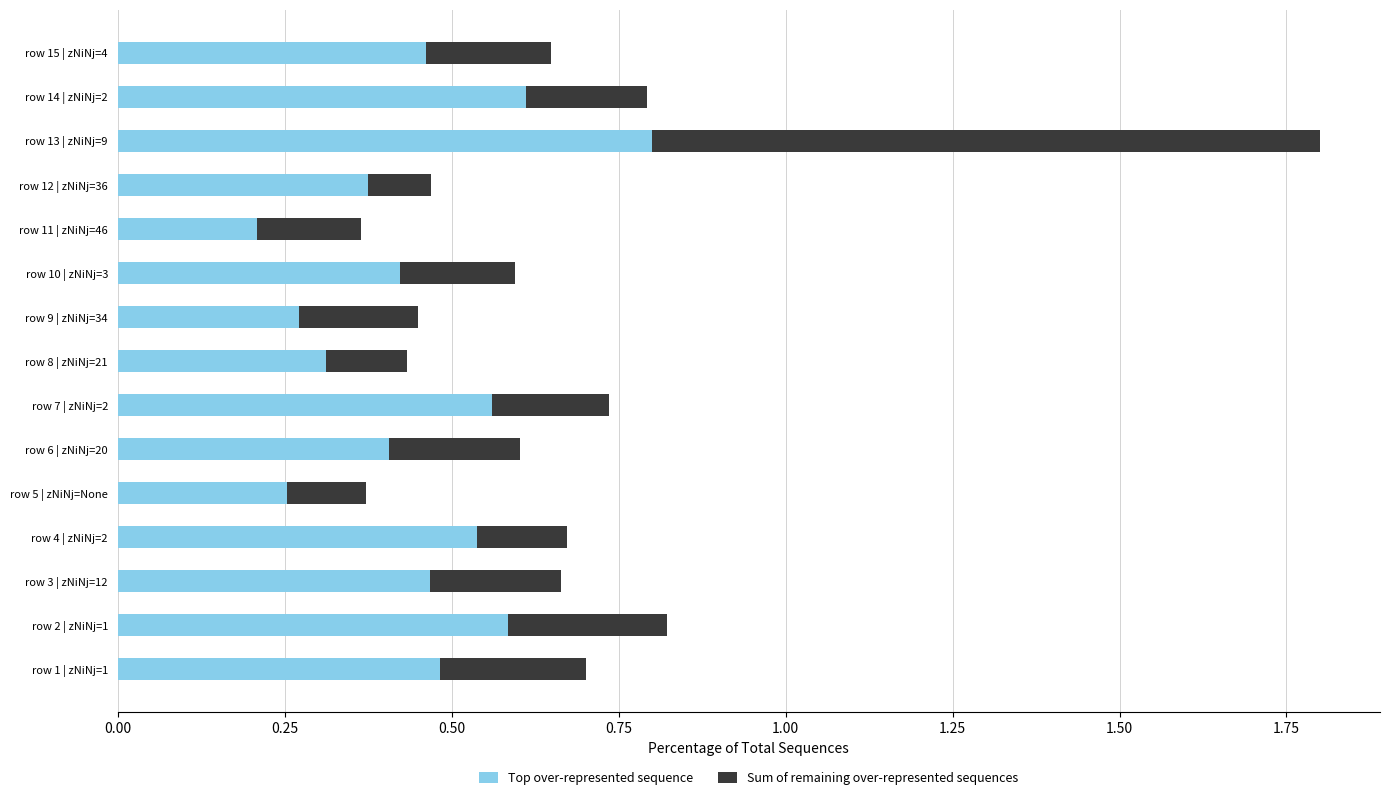

At which category is the sum across all series the highest?

row 13 | zNiNj=9